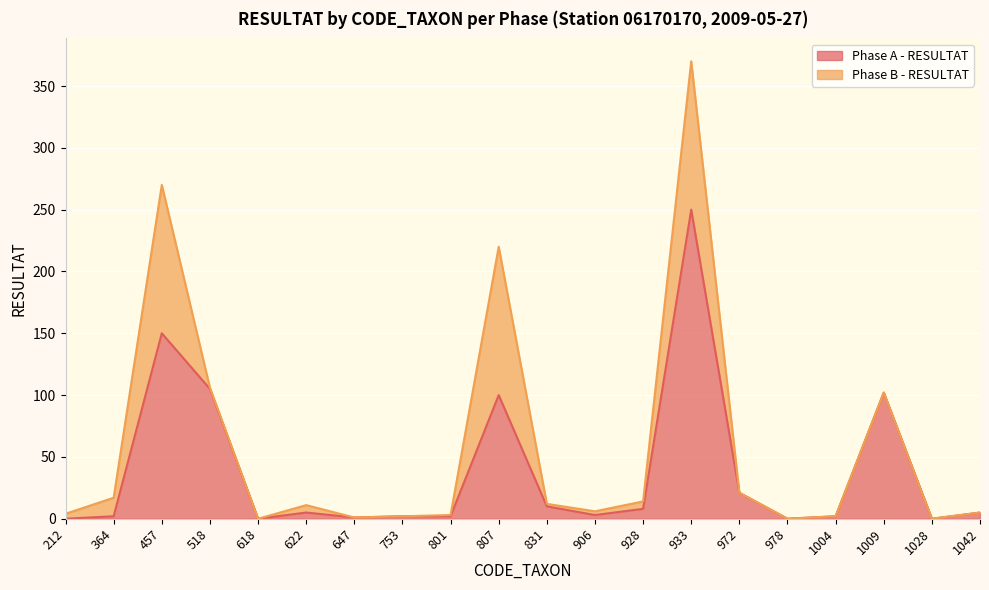

Rank the categories by value from highest to lowest.

933, 457, 518, 1009, 807, 972, 831, 928, 622, 1042, 906, 364, 753, 801, 1004, 647, 212, 618, 978, 1028